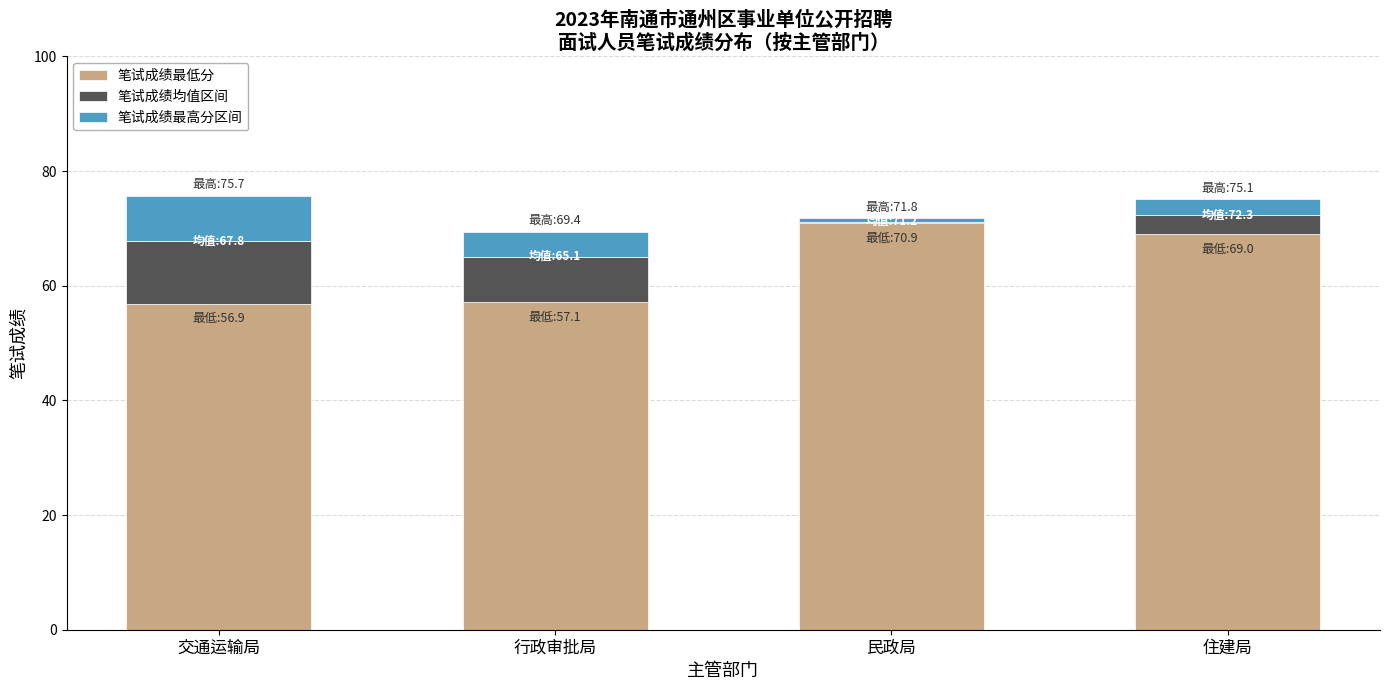

What is the sum of the 笔试成绩最低分 values at 行政审批局 and 交通运输局?

114.0